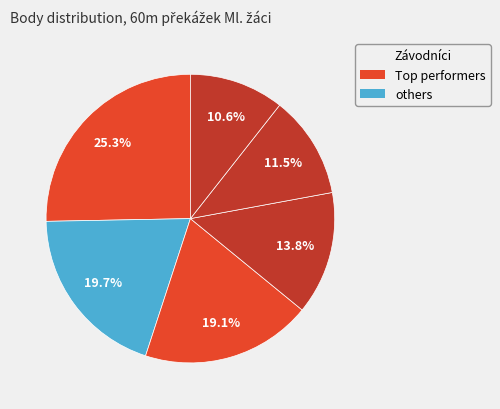

How many slices are in this pie chart?

6